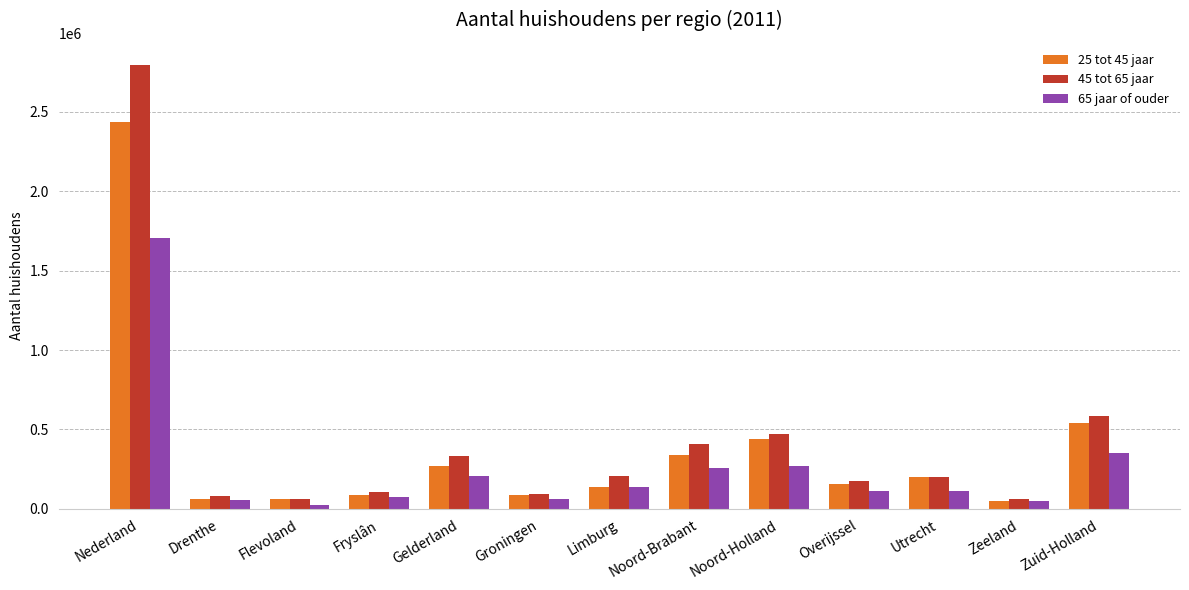

What is the minimum value shown in the chart?

25000